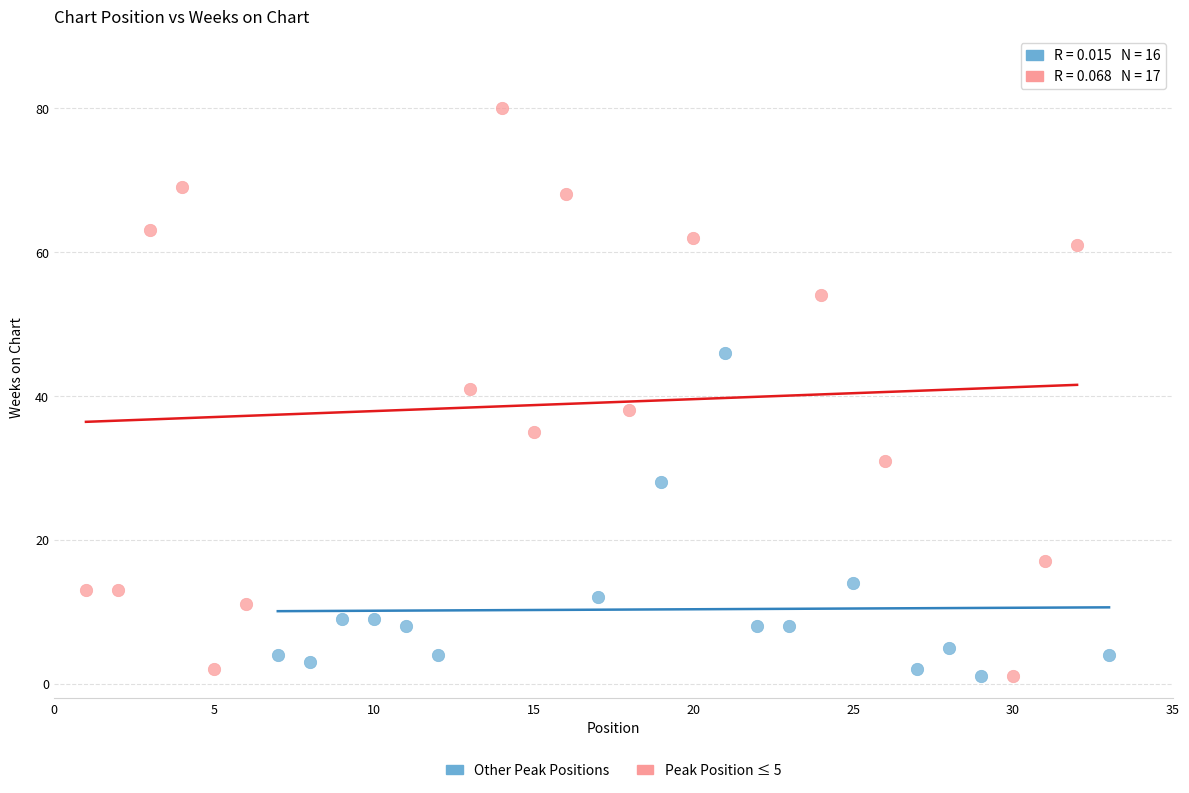

Which series has the largest Y range (max minus min)?

Peak Position ≤ 5